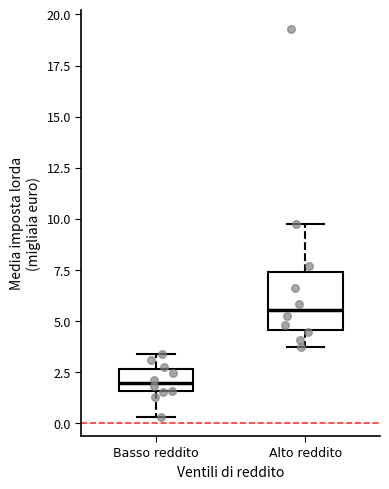

Where does the median line of the box for Basso reddito sit on the y-axis? The values are not printed on the chart, so give them approximately, as read against the axis.

2.0